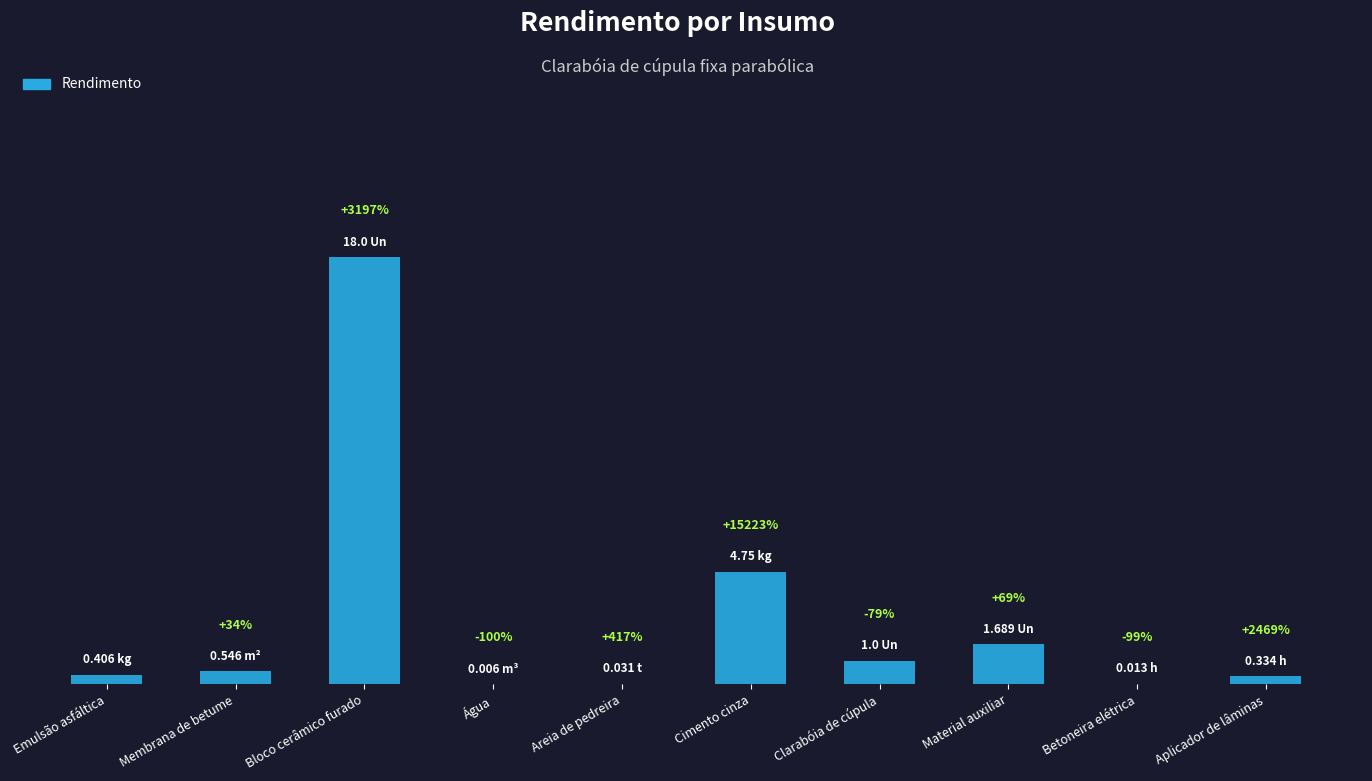

Rank the categories by value from highest to lowest.

Bloco cerâmico furado, Cimento cinza, Material auxiliar, Clarabóia de cúpula, Membrana de betume, Emulsão asfáltica, Aplicador de lâminas, Areia de pedreira, Betoneira elétrica, Água